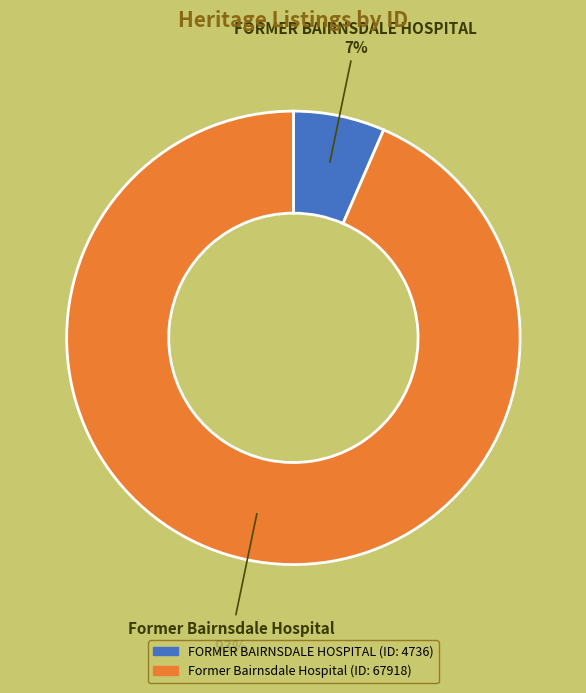

Does any single category account for the majority?

Yes